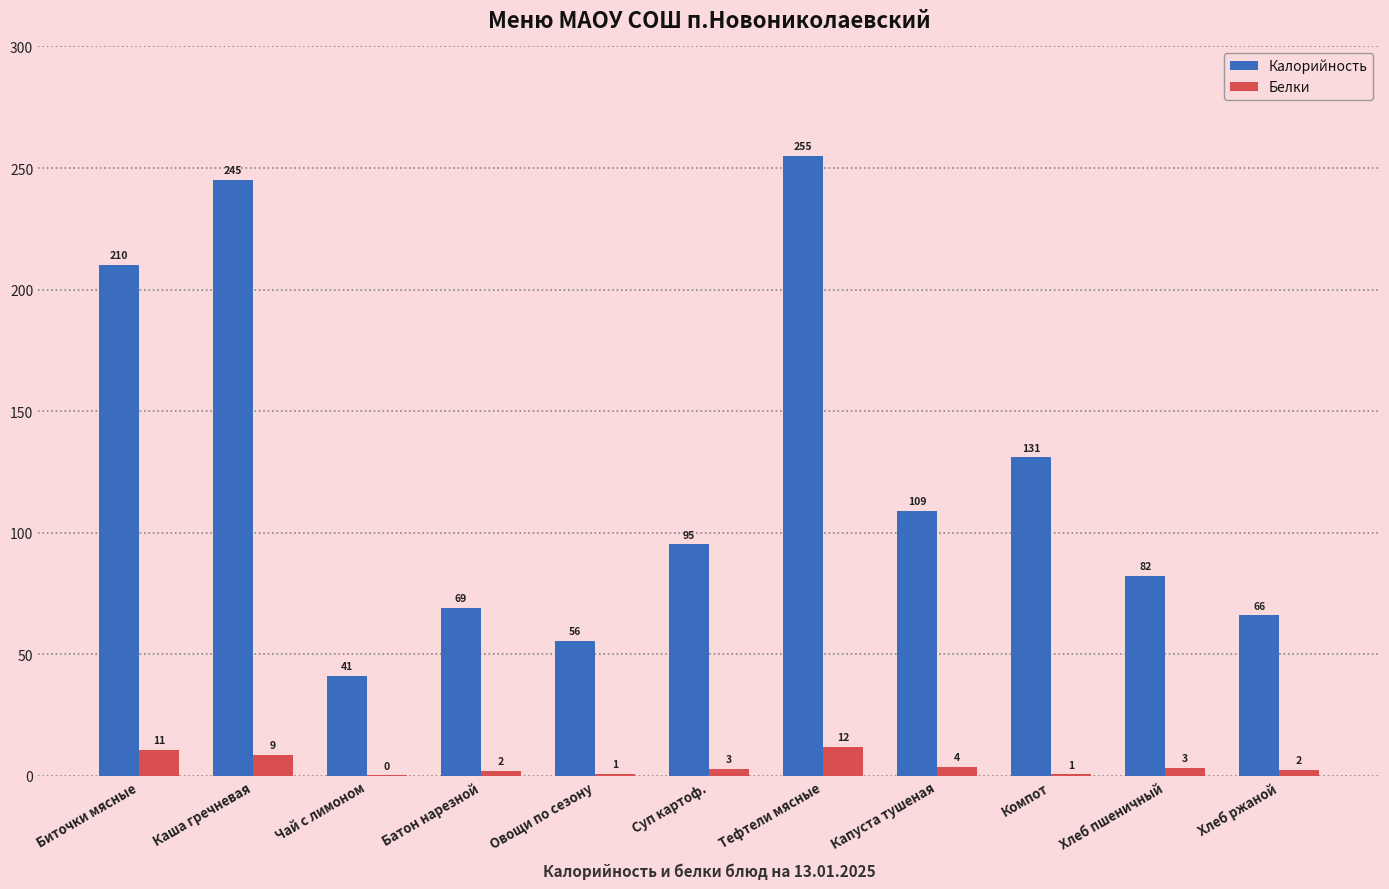

Is it true that Белки equals 2.8 at Тефтели мясные?

False